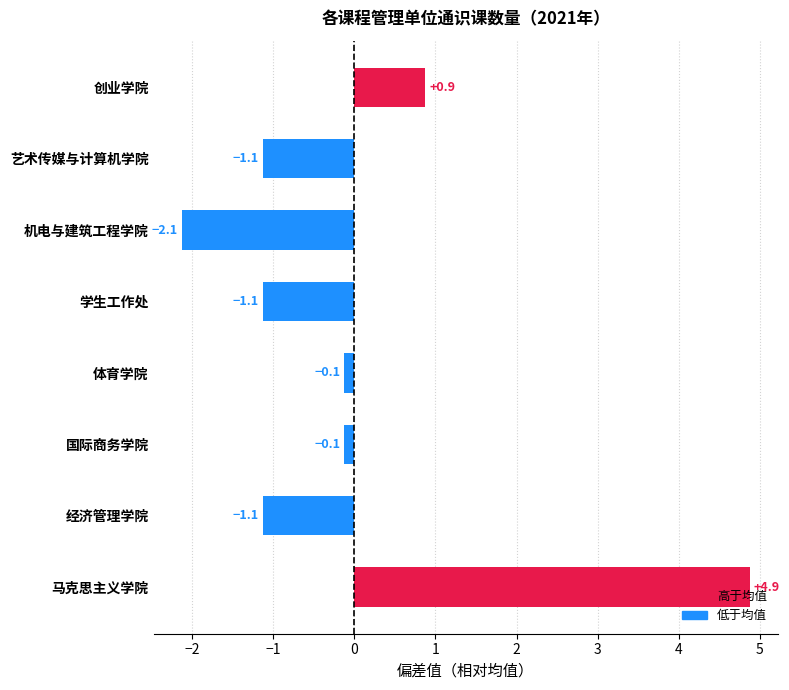

Between 经济管理学院 and 机电与建筑工程学院, which is larger?

经济管理学院